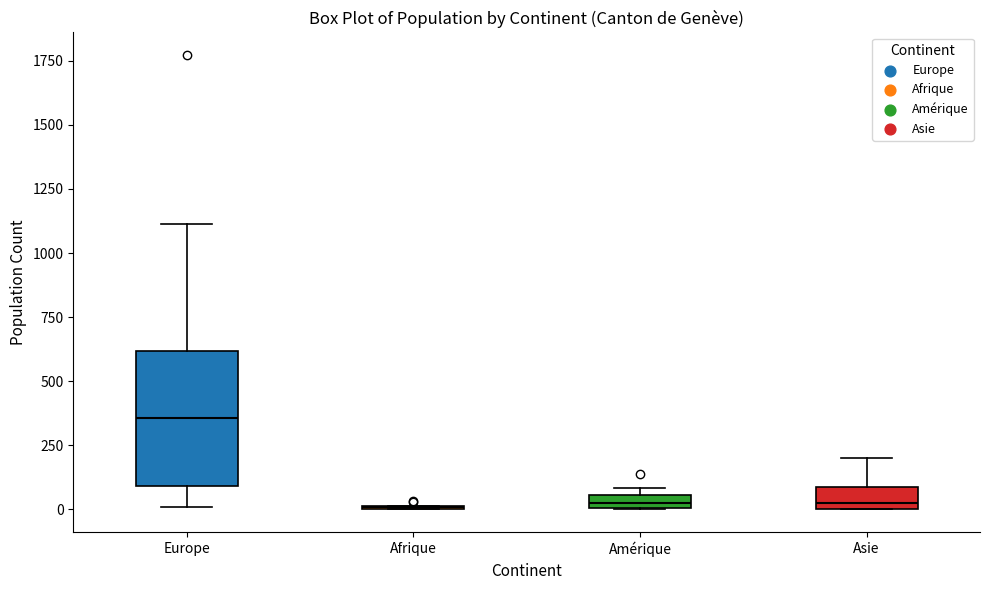

Comparing the boxes themselves (not the whiskers), which one is the tallest?

Europe